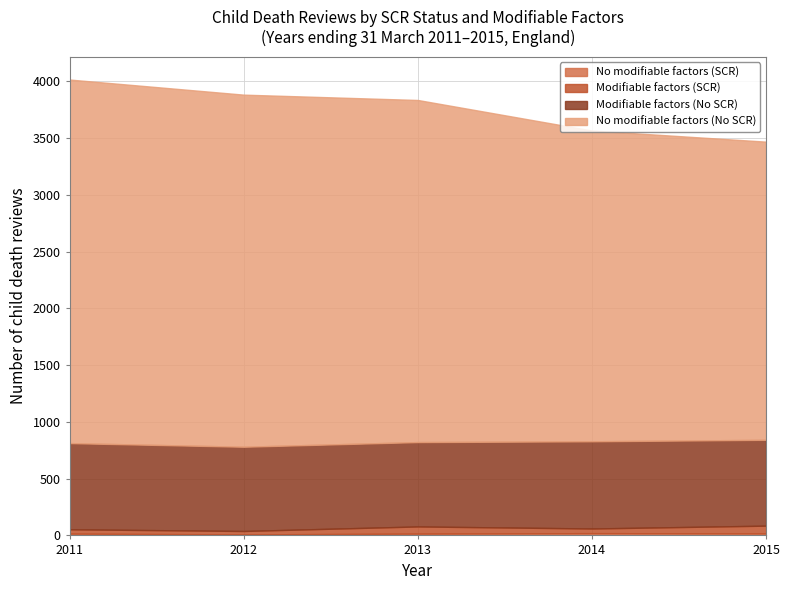

What is the value of the Modifiable factors (SCR) point at the 1st from the left?

38